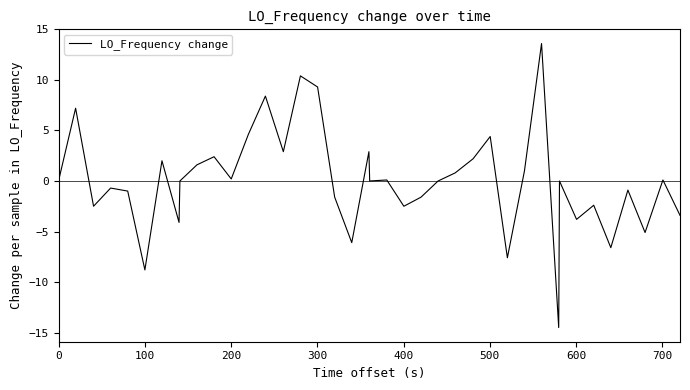

What is the greatest value displayed?

13.6